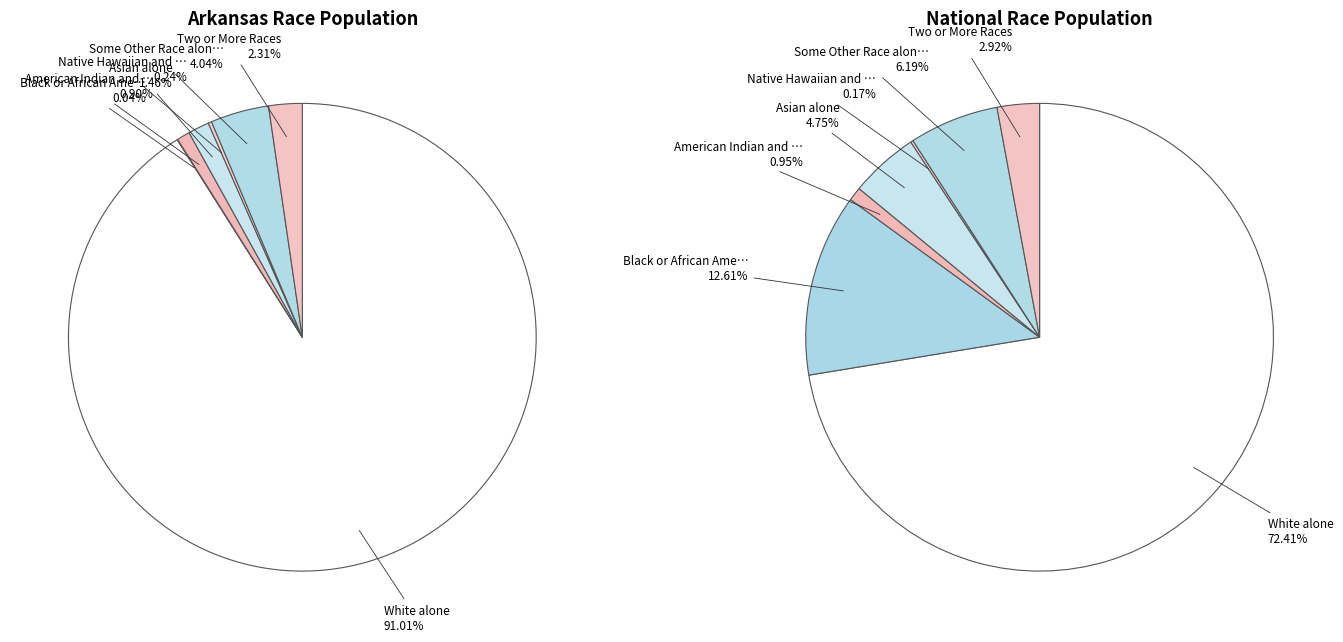

To the nearest percent, what is the difference between the Native Hawaiian and Other Pacific Islander and Two or More Races slice percentages?

2%